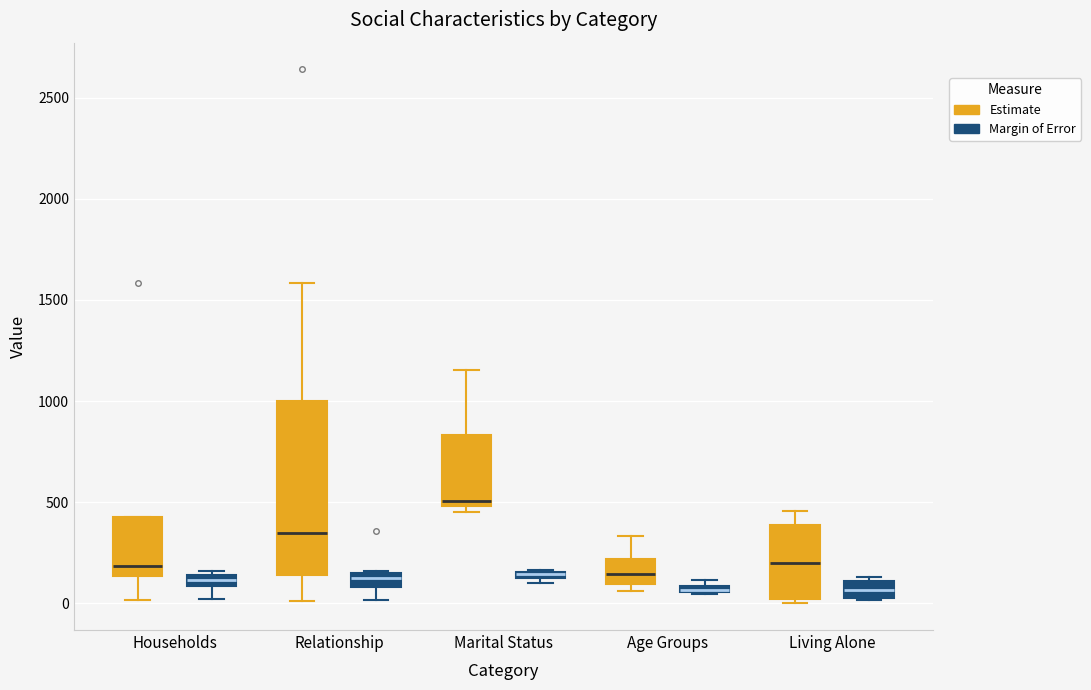

Where does the median line of the box for Living Alone (Margin of Error) sit on the y-axis? The values are not printed on the chart, so give them approximately, as read against the axis.

50